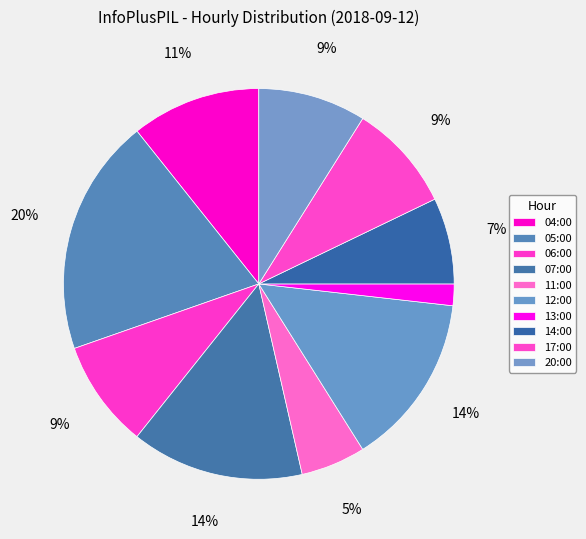

How many slices are in this pie chart?

10